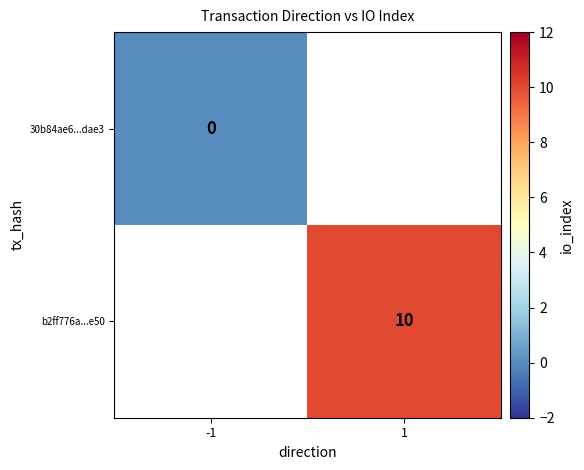

Is it true that b2ff776a...e50 equals 13 at 1?

False